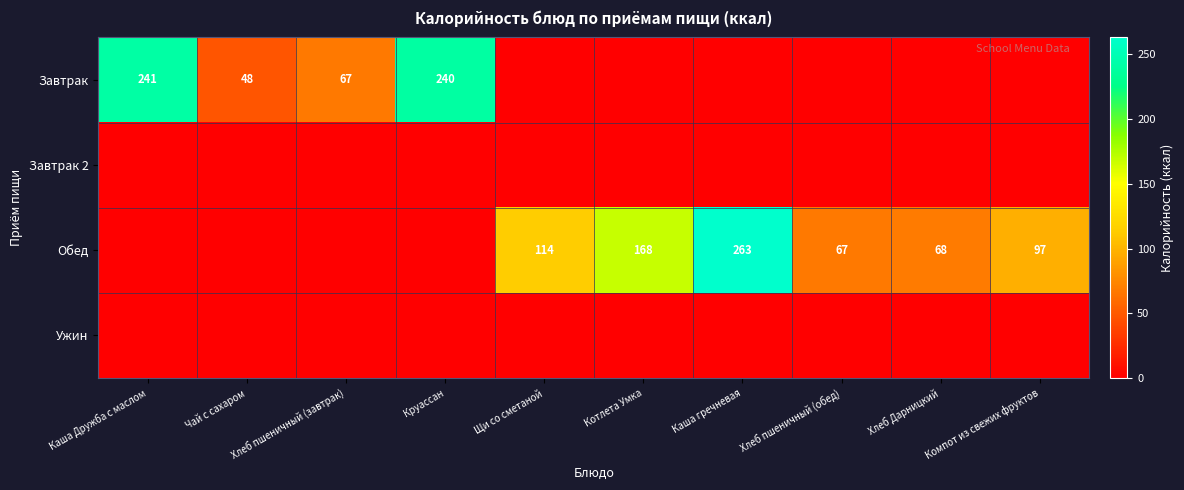

The Завтрак series shows 67 at Хлеб пшеничный (завтрак). True or false?

True